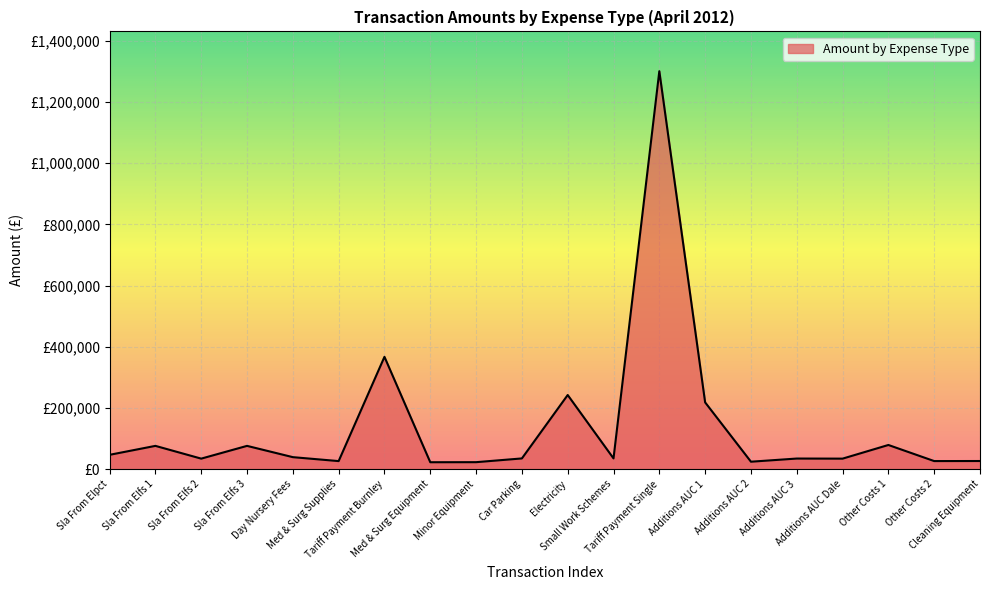

Is this an area chart (filled region under the line)?

Yes